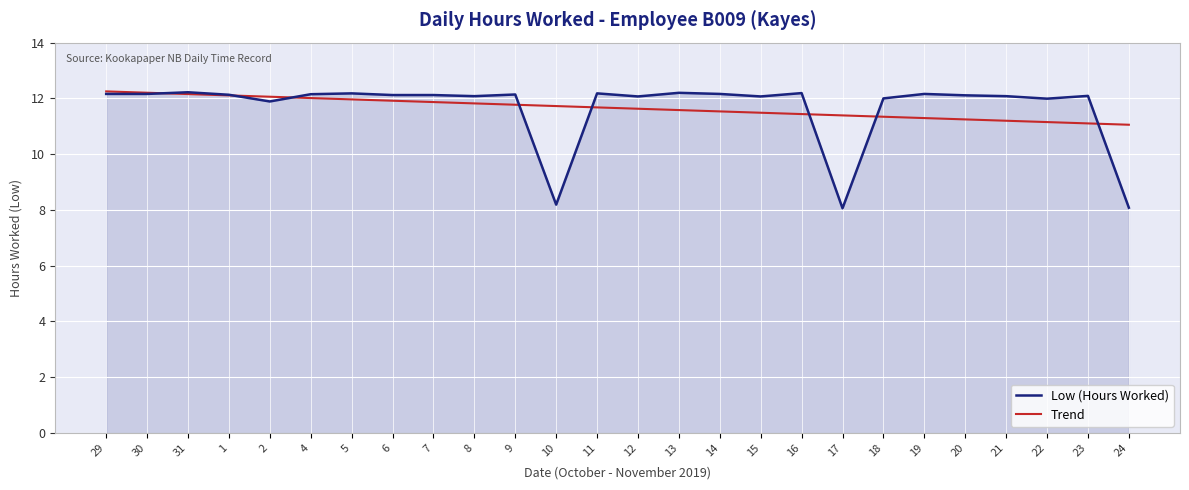

Which series has the largest range (max minus min)?

Low (Hours Worked)